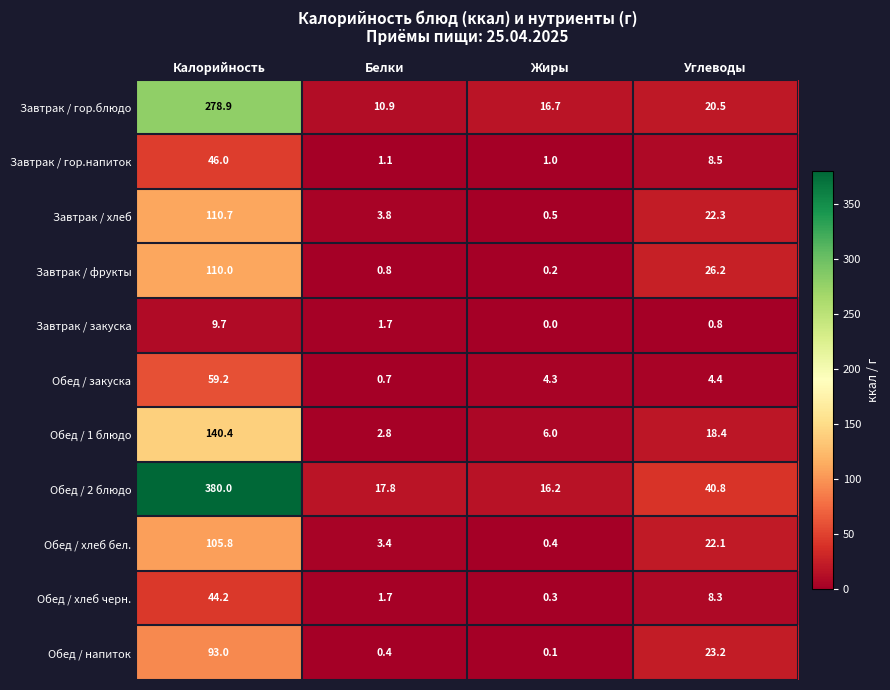

What is the average value of the Обед / хлеб черн. series?

13.6